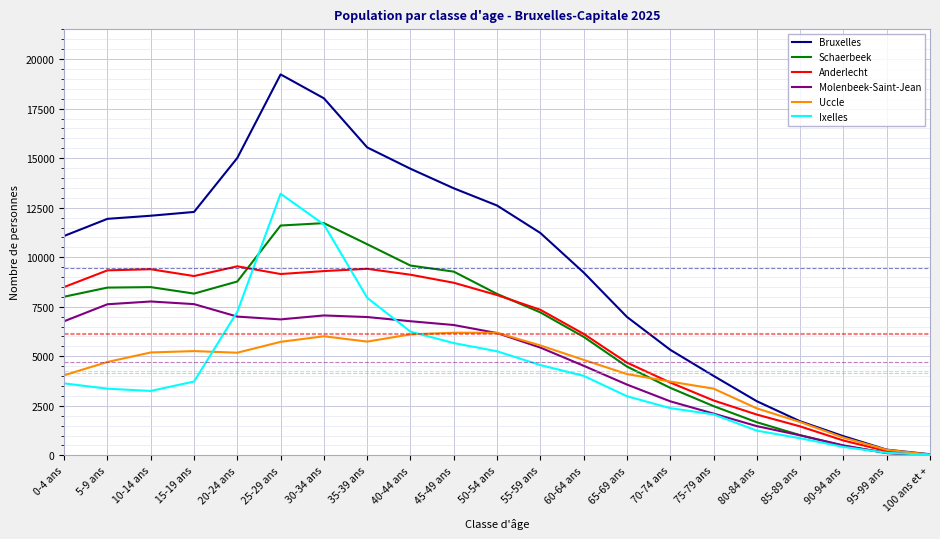

Is it true that Schaerbeek equals 10577 at 55-59 ans?

False